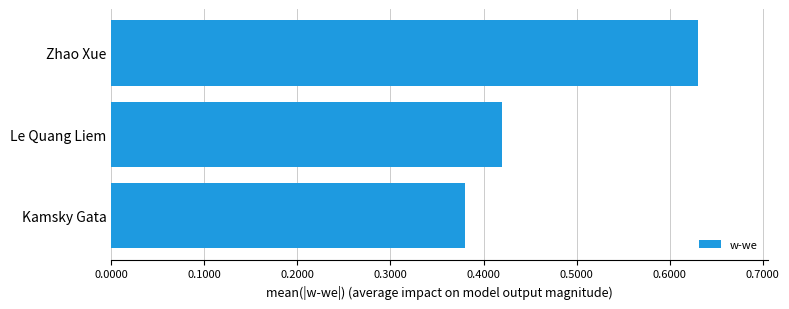

Which has a higher value, Le Quang Liem or Zhao Xue?

Zhao Xue